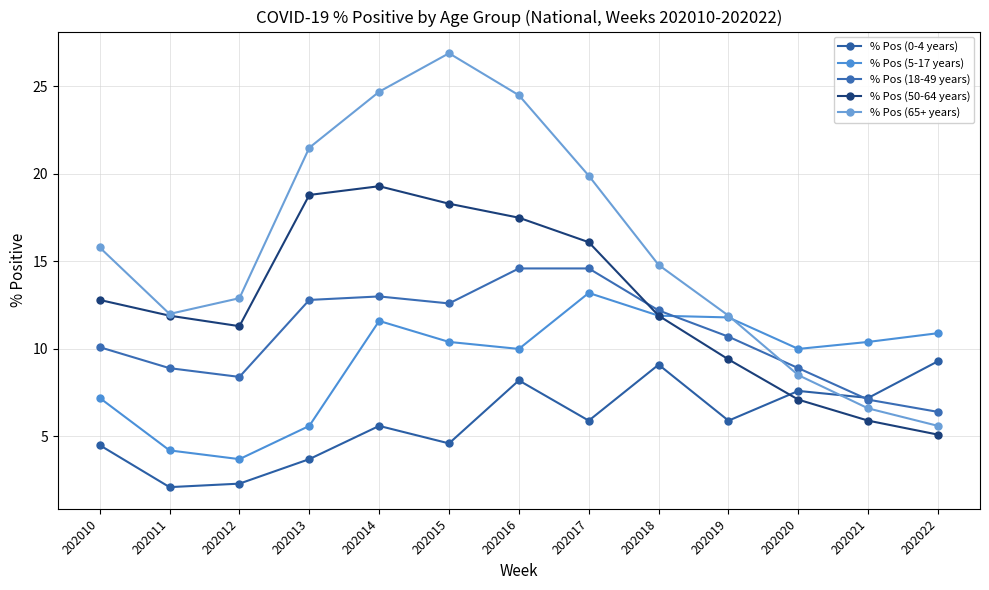

Read the % Pos (50-64 years) value at 202017.

16.1